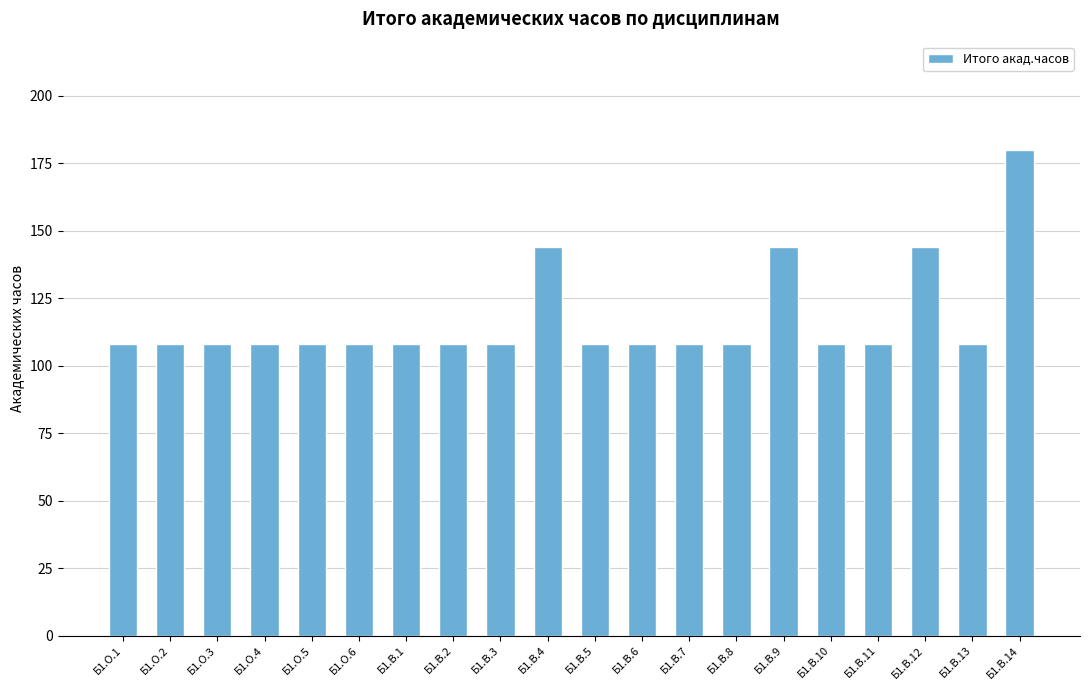

Is it true that the value at Б1.В.7 is 108?

True